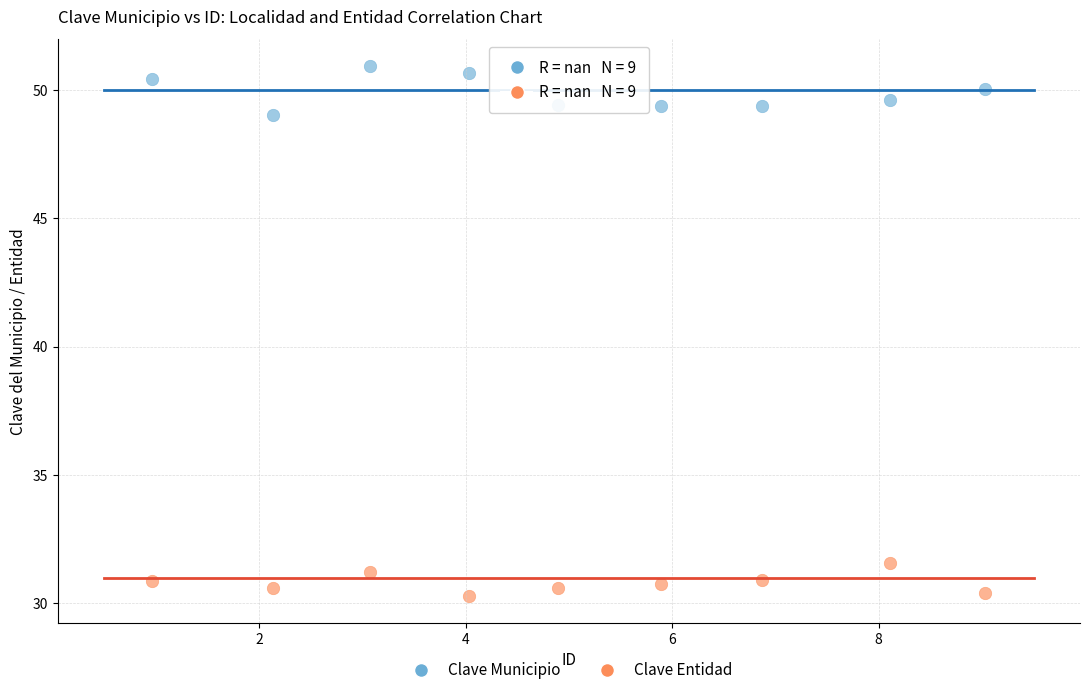

Which series reaches the maximum Y coordinate?

Clave Municipio